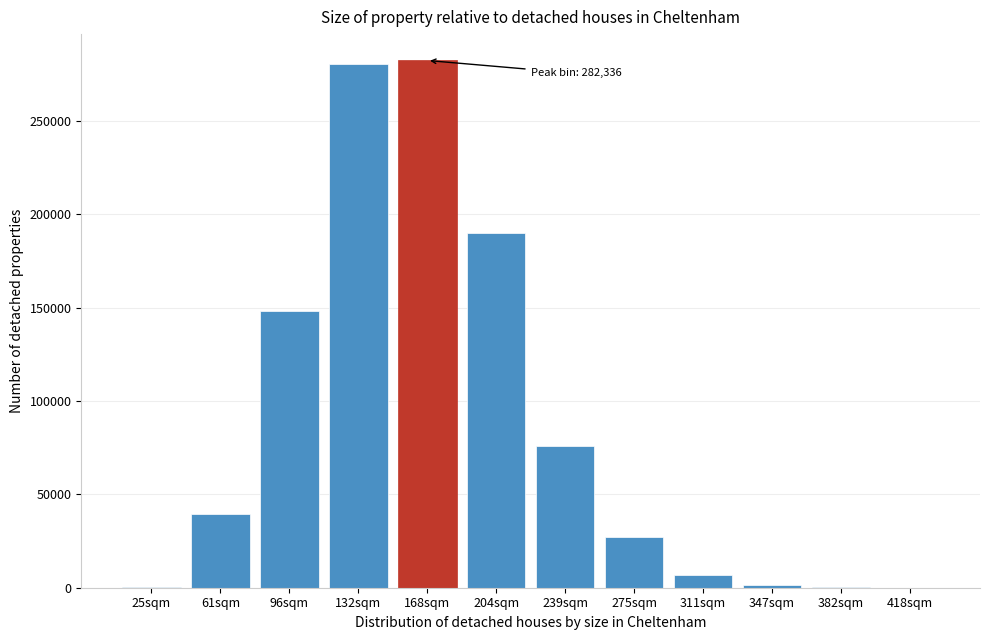

What is the ratio of the value at 61sqm to the value at 275sqm?

1.5